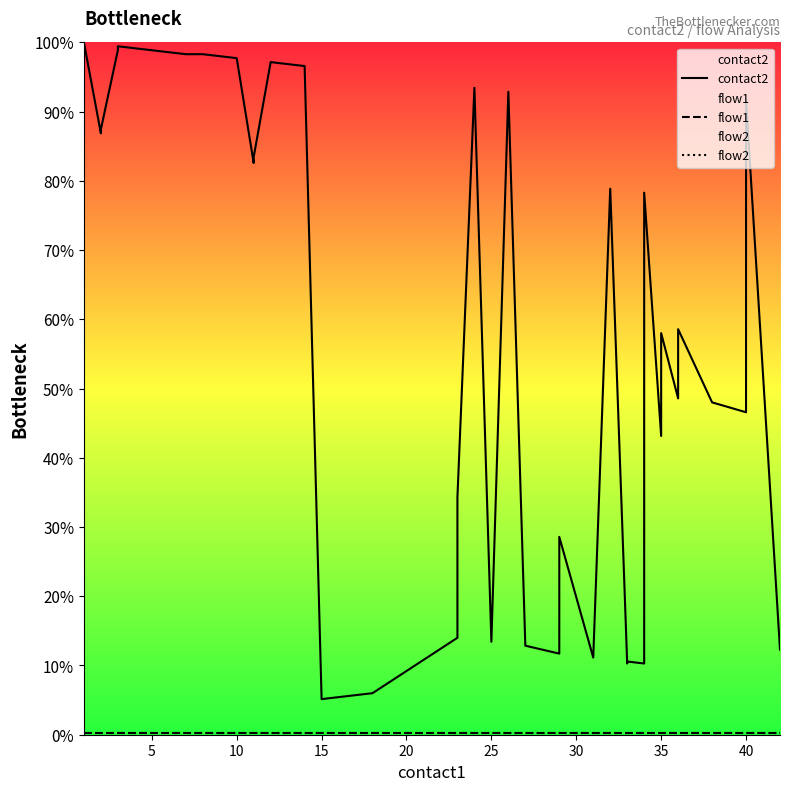

True or false: flow2 and contact2 intersect in this chart.

False